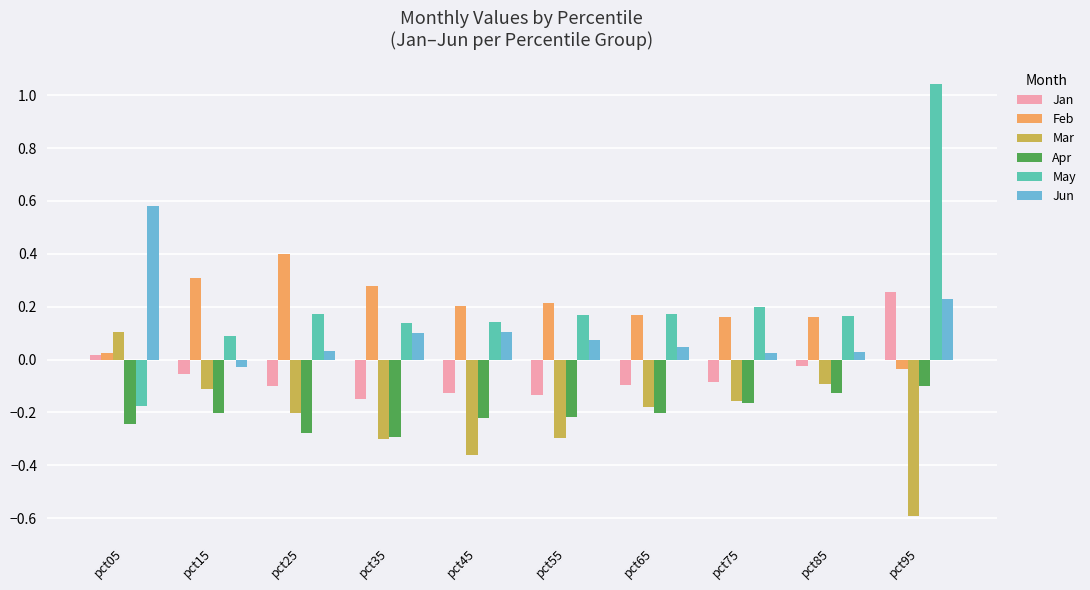

Is it true that Apr equals -0.1 at pct25?

False